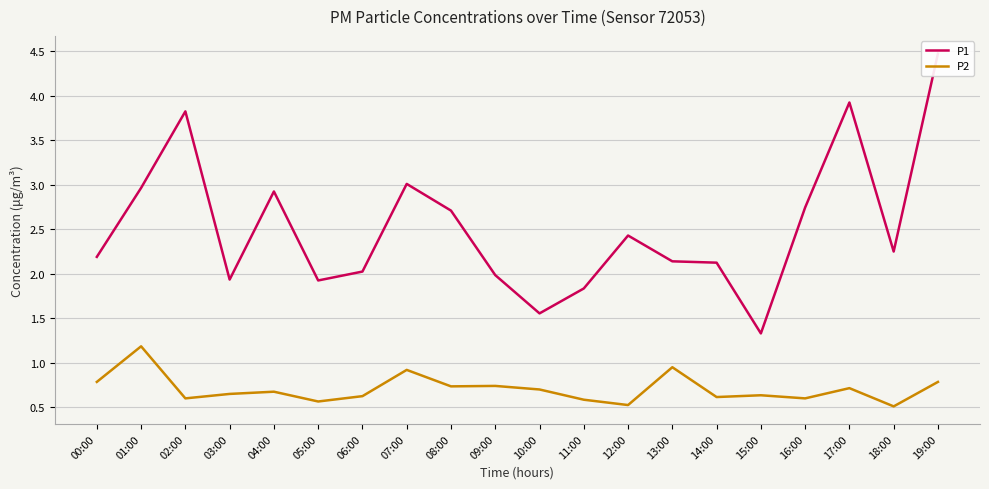

True or false: P1 and P2 intersect in this chart.

False